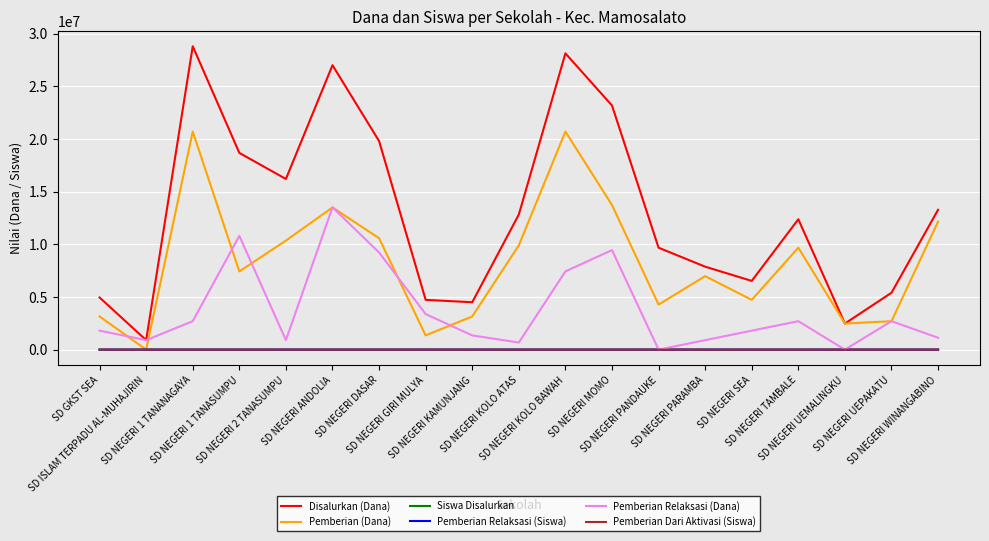

Which series has the largest total across all categories?

Disalurkan (Dana)